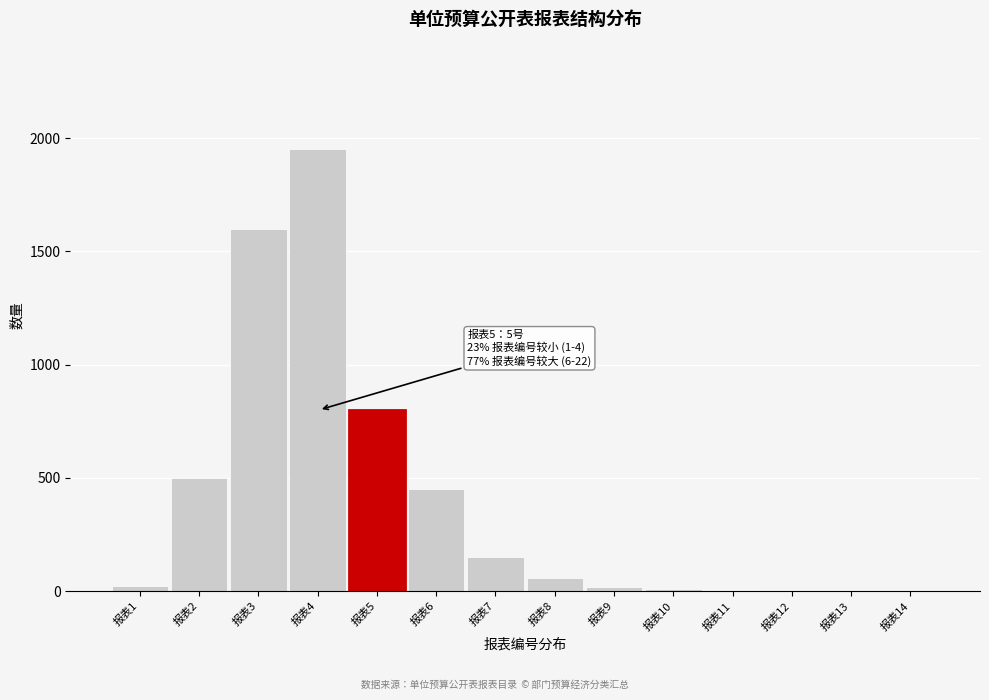

What is the change in value from 报表5 to 报表7?

-650